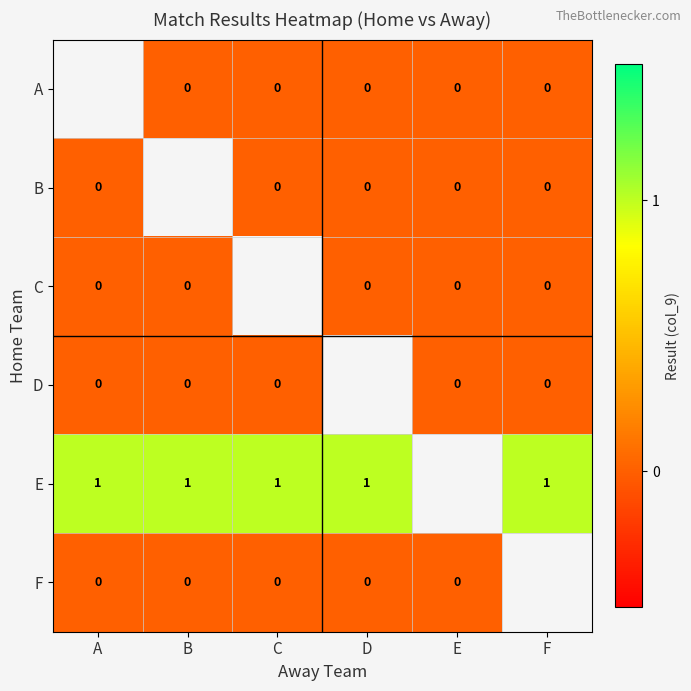

Which has a higher value, C or F?

C